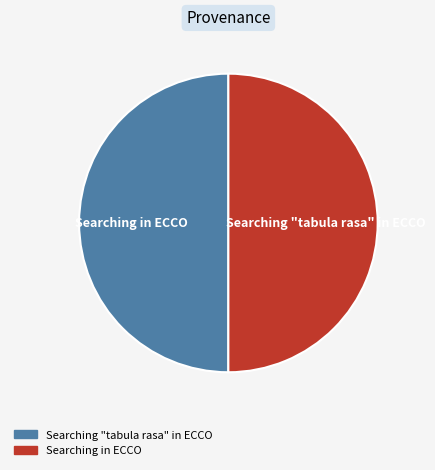

What percentage is the Searching in ECCO slice, to the nearest percent?

50%